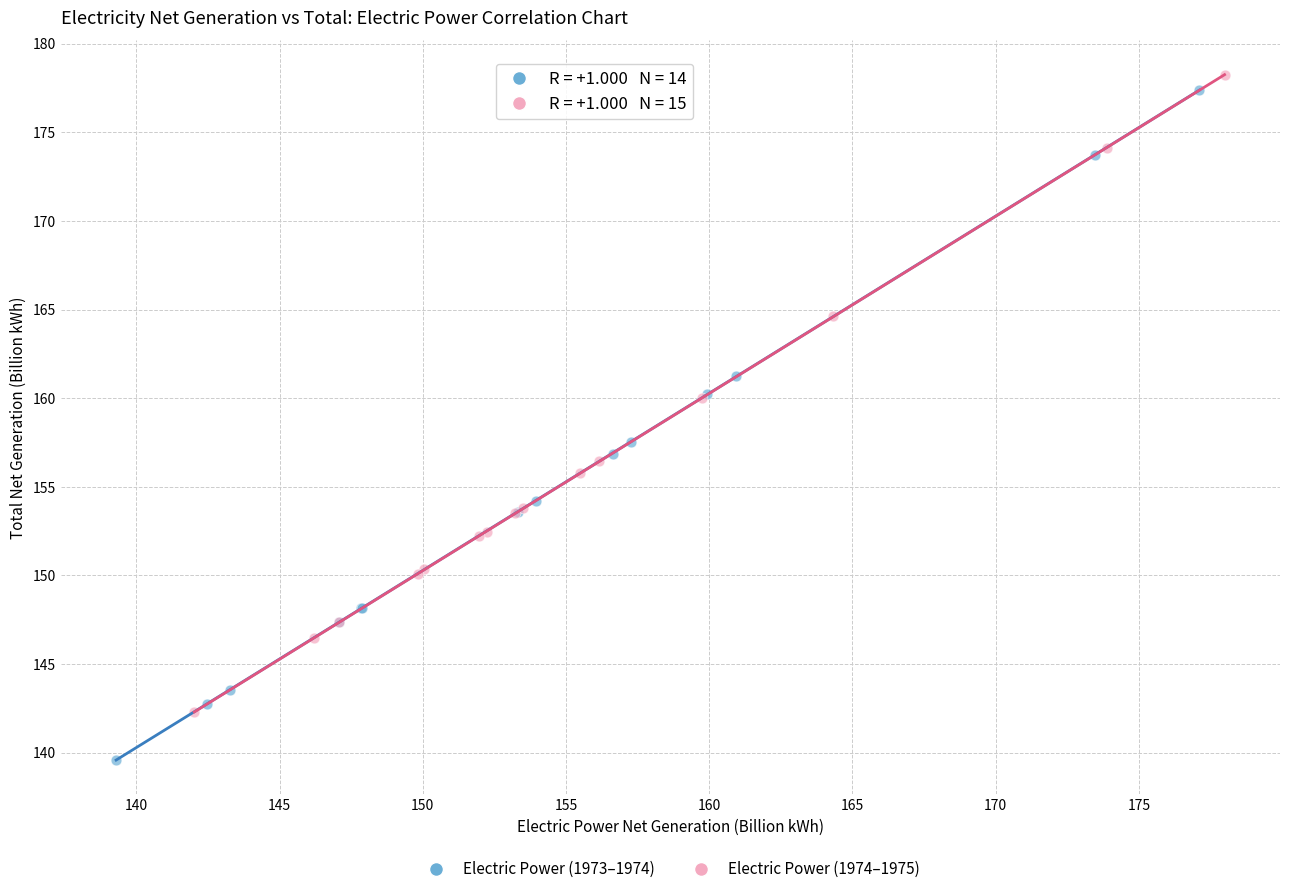

Which series reaches the minimum Y coordinate?

Electric Power (1973–1974)